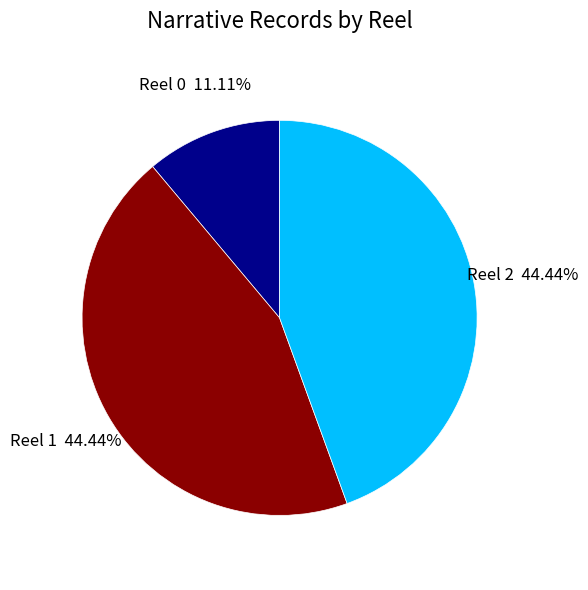

To the nearest percent, what is the average slice percentage?

33%